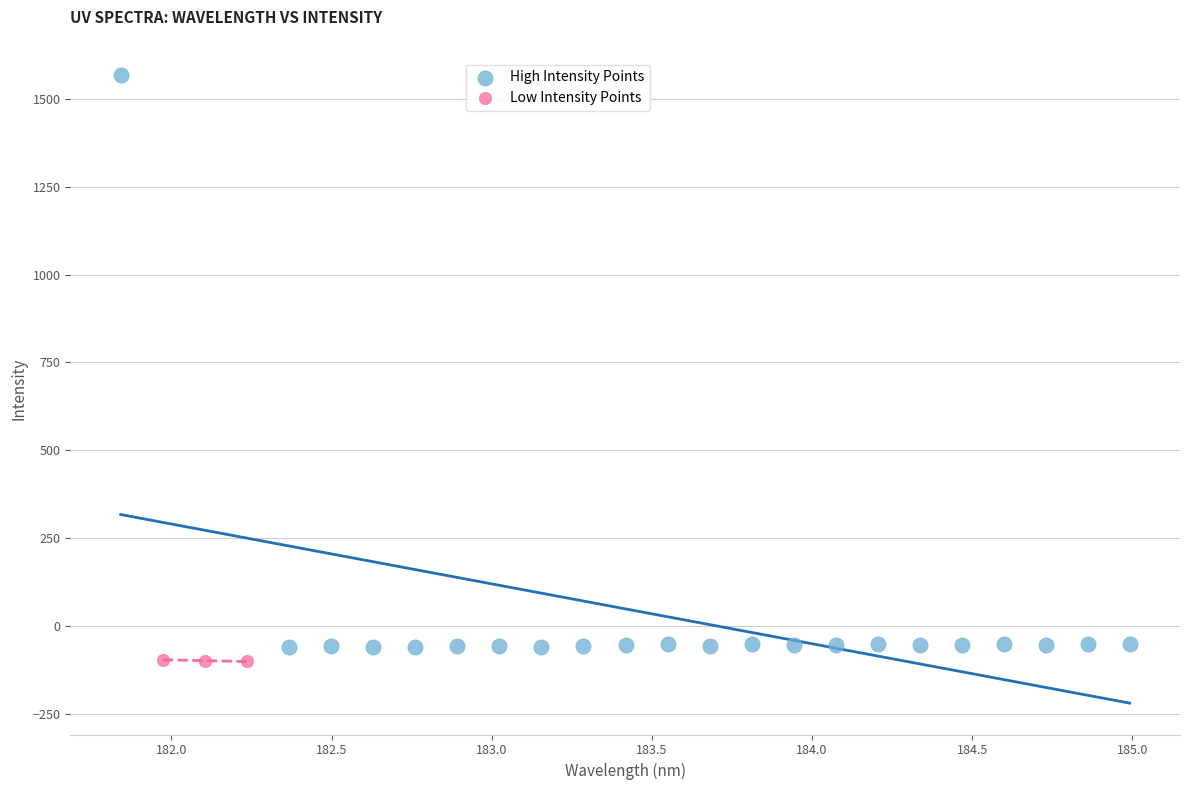

Which series reaches the maximum Y coordinate?

High Intensity Points